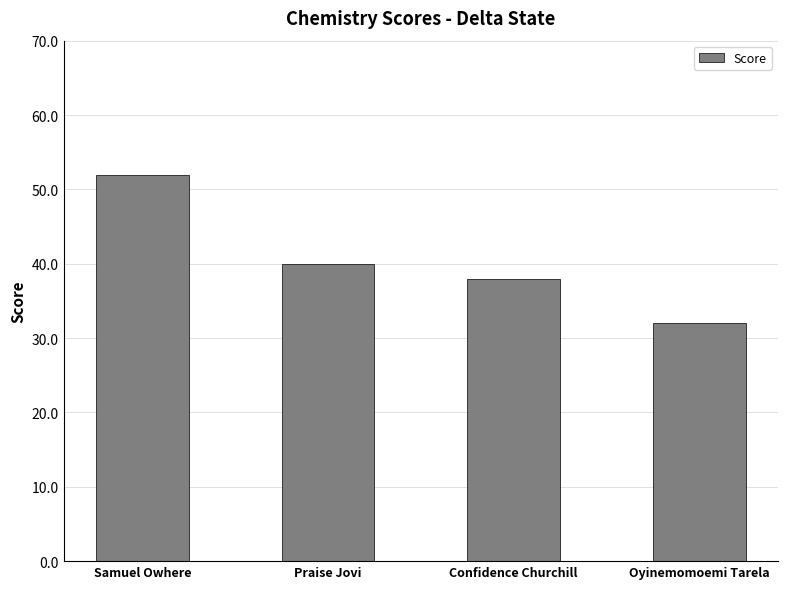

The chart shows a value of 52 at Samuel Owhere. True or false?

True